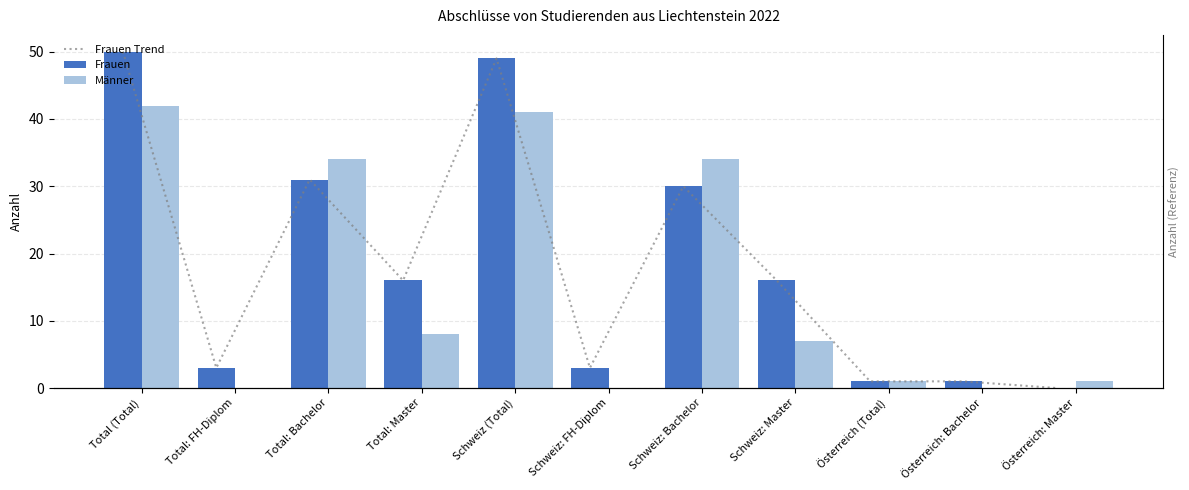

Reading right to left, transcribe all the data shown in this chart.

Frauen Trend: 0	1	1	16	30	3	49	16	31	3	50
Frauen: 0	1	1	16	30	3	49	16	31	3	50
Männer: 1	0	1	7	34	0	41	8	34	0	42